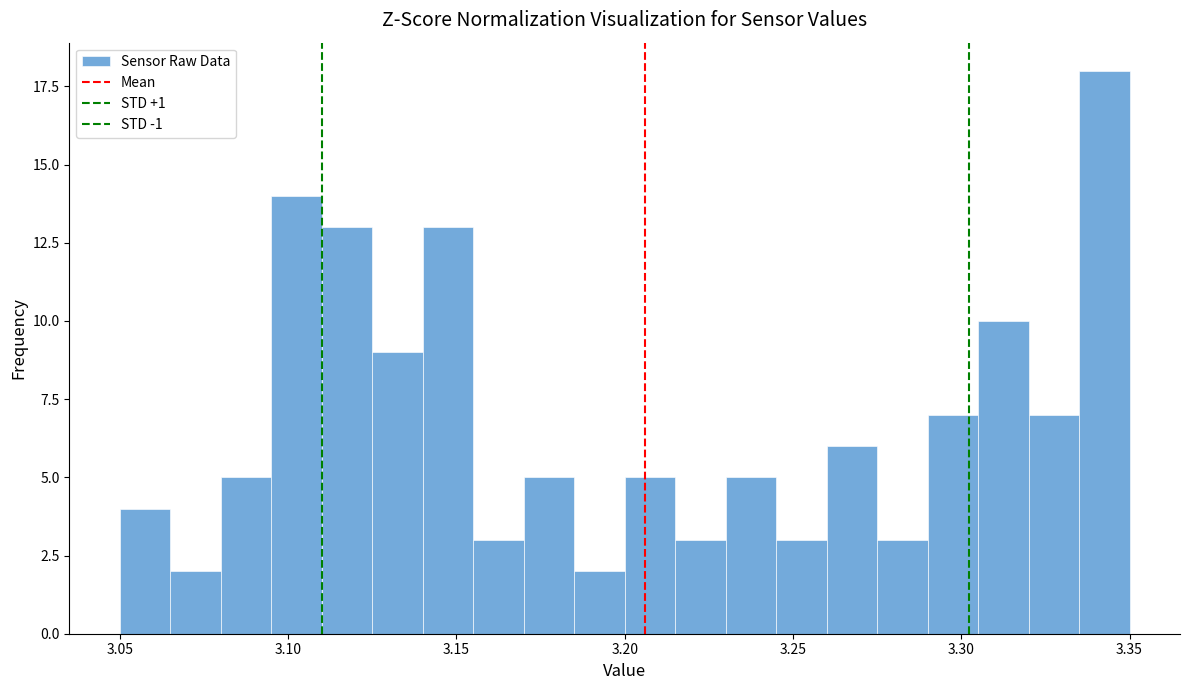

Around what value on the x-axis is the tallest bar? Give the approximate position of its centre, as read against the axis.

3.345